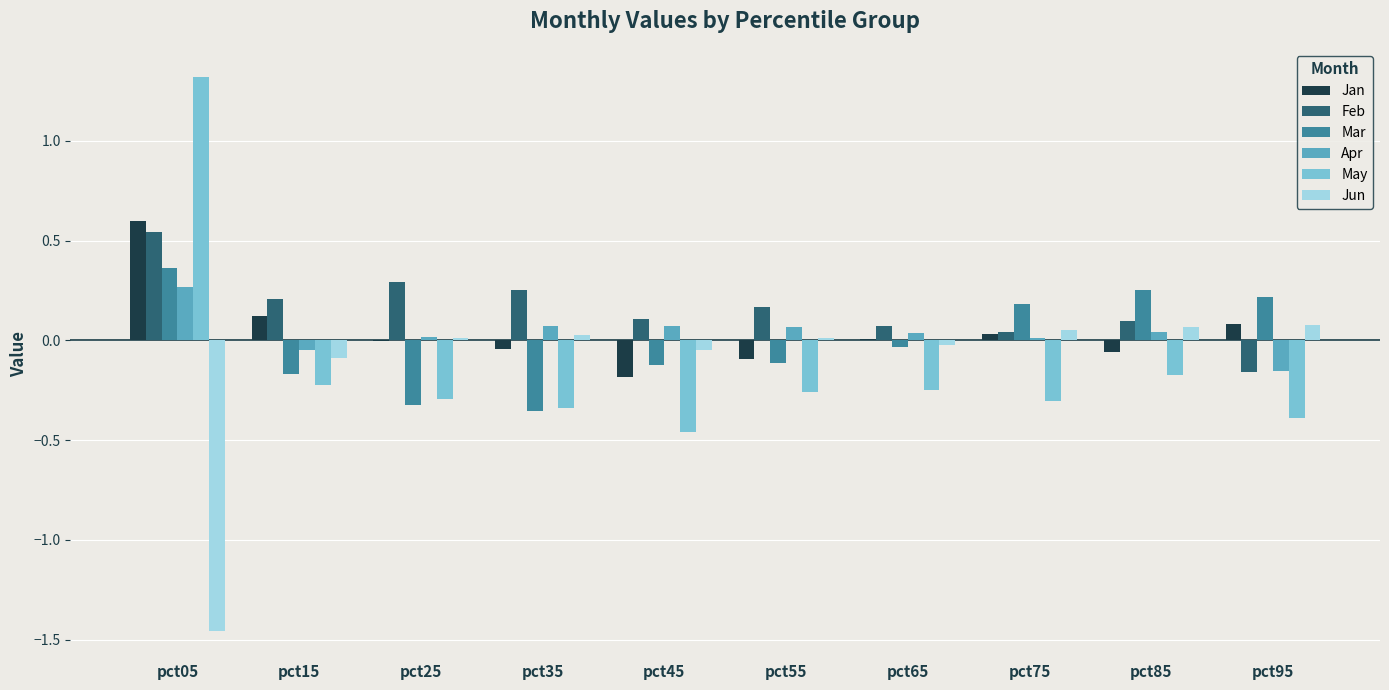

The value of Apr at pct35 is 0.1. True or false?

True